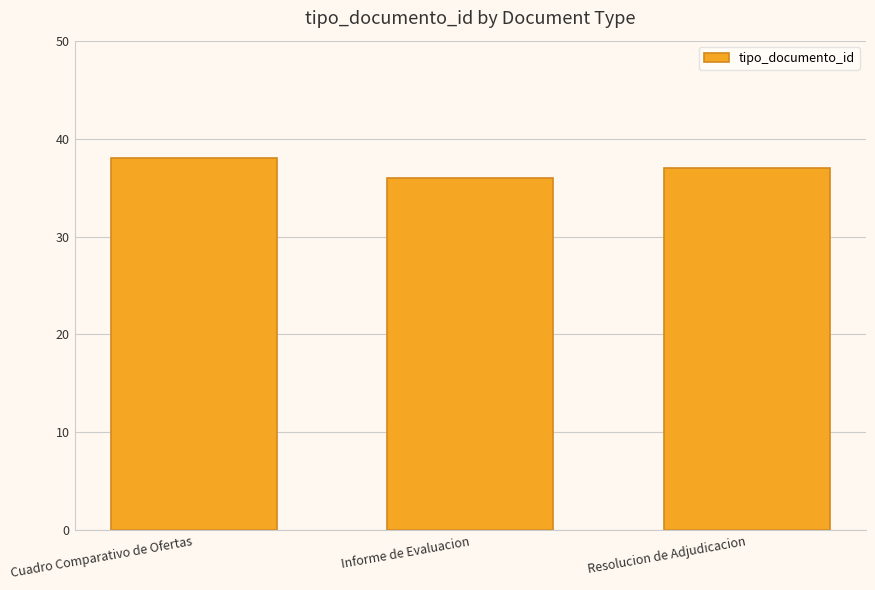

Count the number of categories in the chart.

3